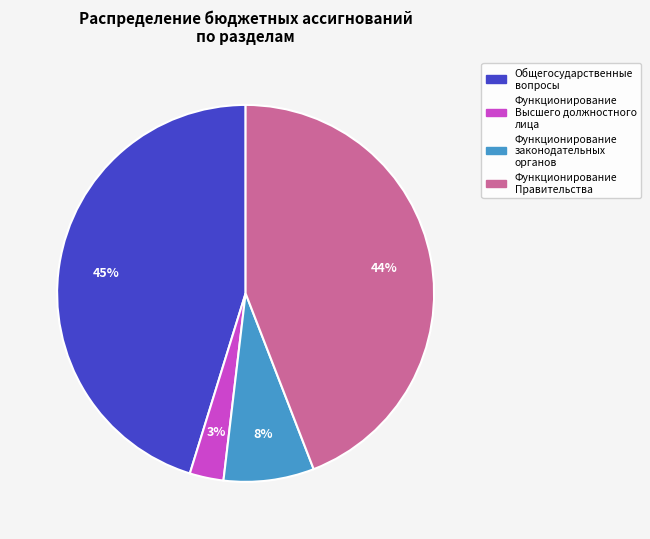

Which category has the smallest portion of the pie?

Функционирование Высшего должностного лица